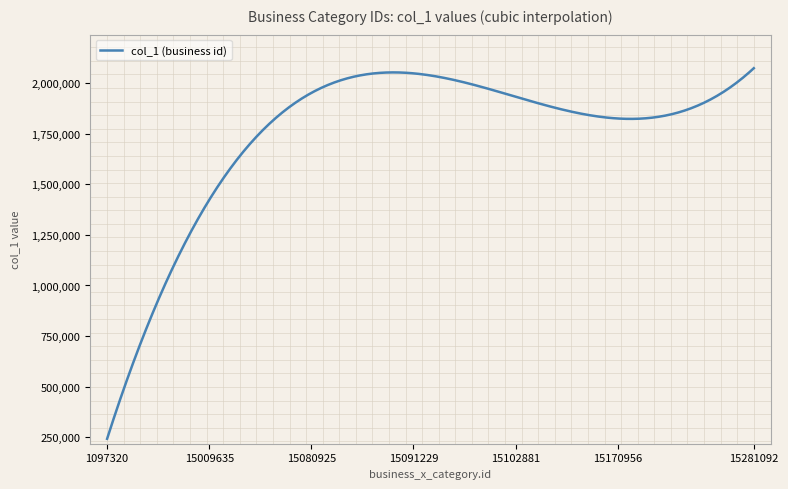

What is the smallest value displayed?

242353.4